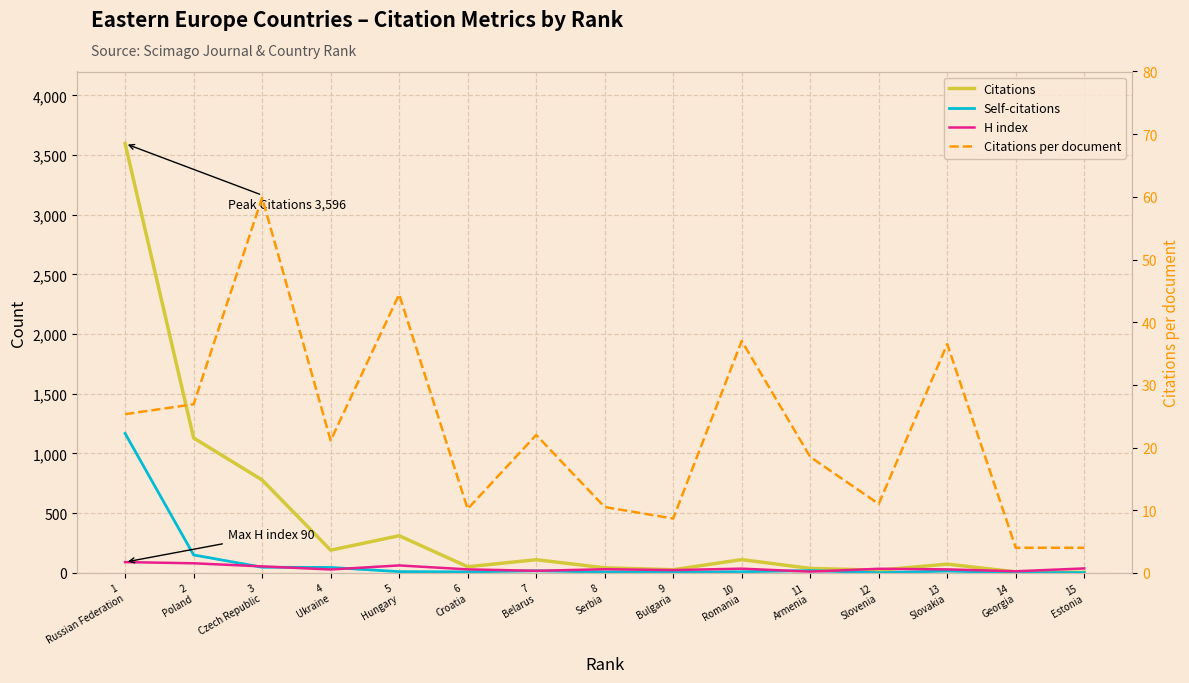

Which series has the largest total across all categories?

Citations